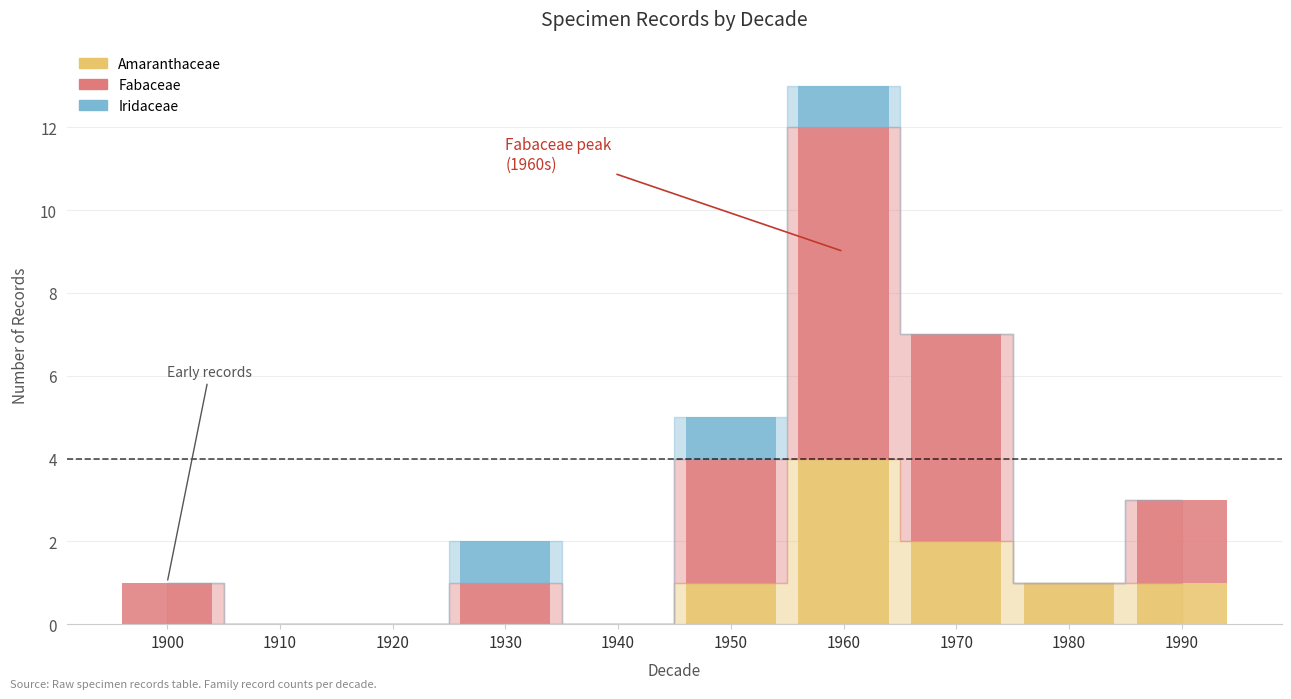

What is the highest value of the Amaranthaceae series?

4